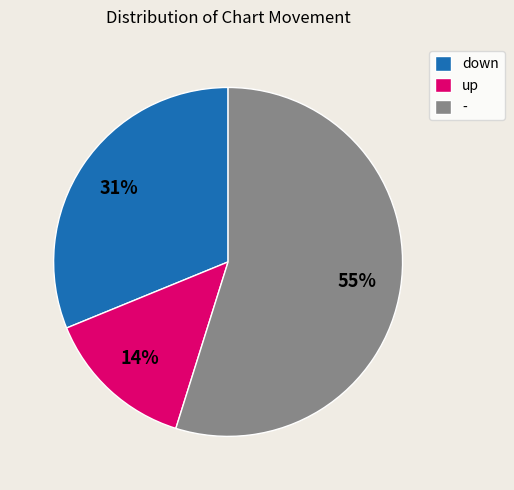

Which slice is the smallest?

up